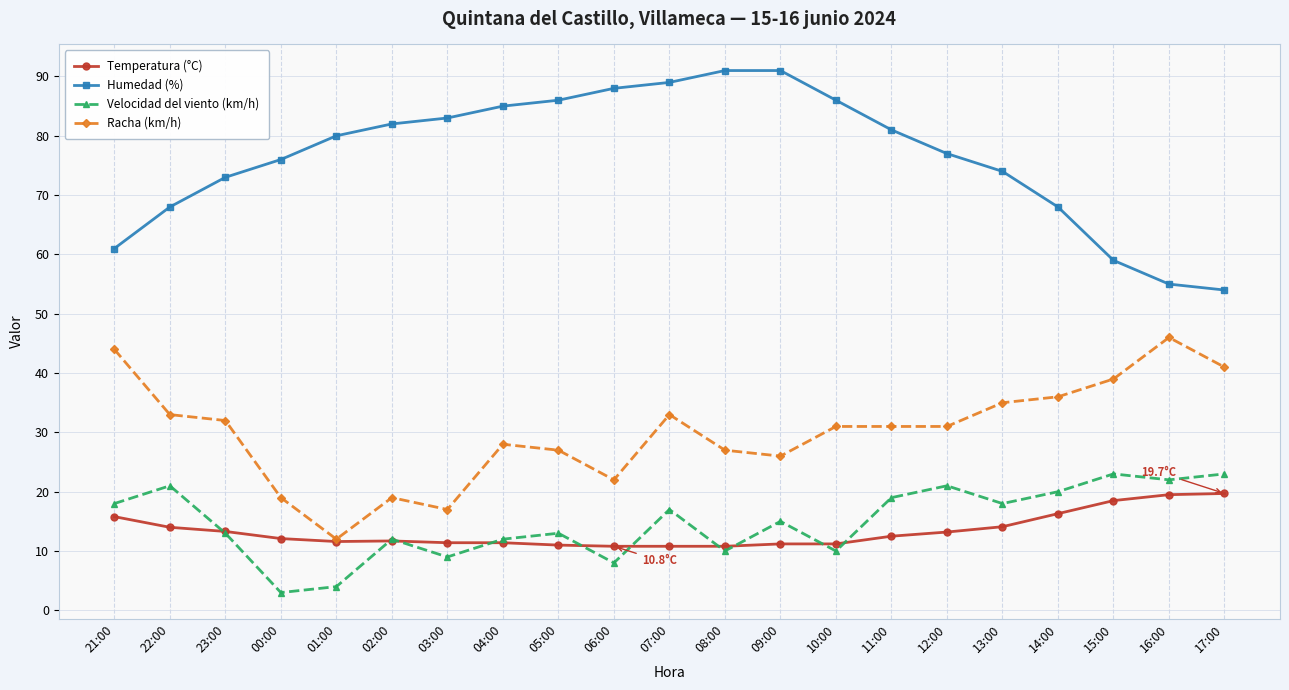

Between 22:00 and 14:00, which series saw the biggest shift?

Racha (km/h)